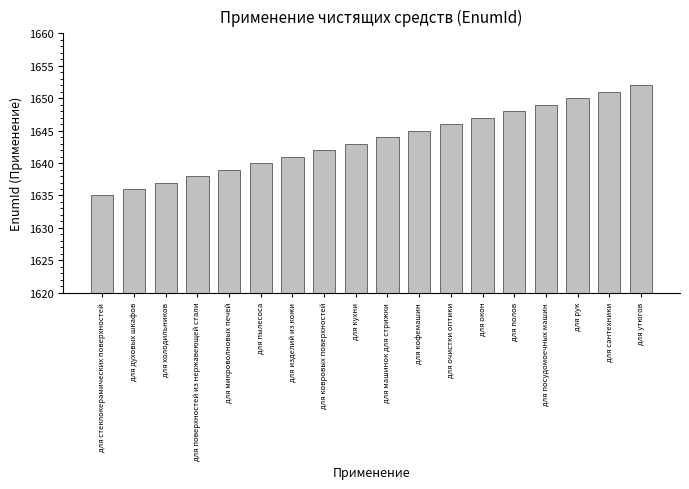

Rank the categories by value from lowest to highest.

для стеклокерамических поверхностей, для духовых шкафов, для холодильников, для поверхностей из нержавеющей стали, для микроволновых печей, для пылесоса, для изделий из кожи, для ковровых поверхностей, для кухни, для машинок для стрижки, для кофемашин, для очистки оптики, для окон, для полов, для посудомоечных машин, для рук, для сантехники, для утюгов